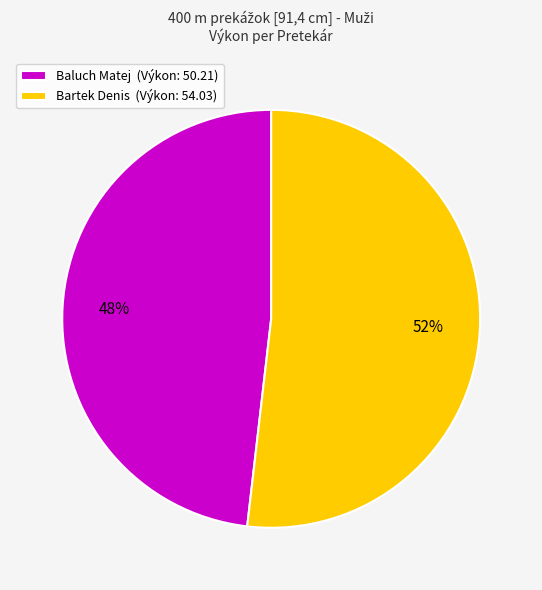

Which slice is the smallest?

Baluch Matej